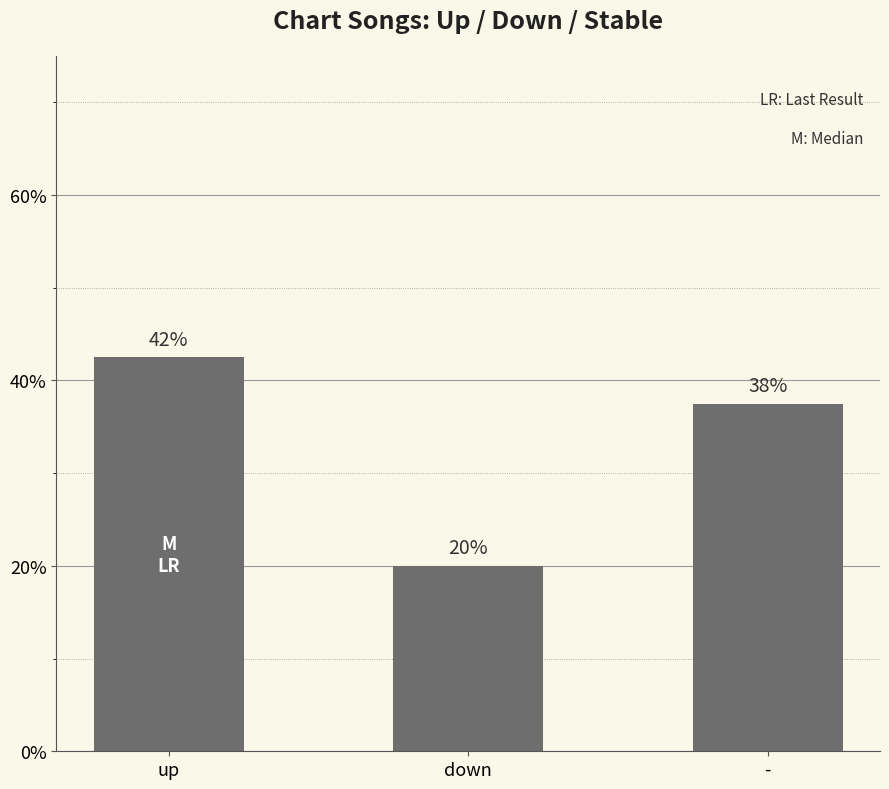

What is the sum of the values at - and down?

57.5